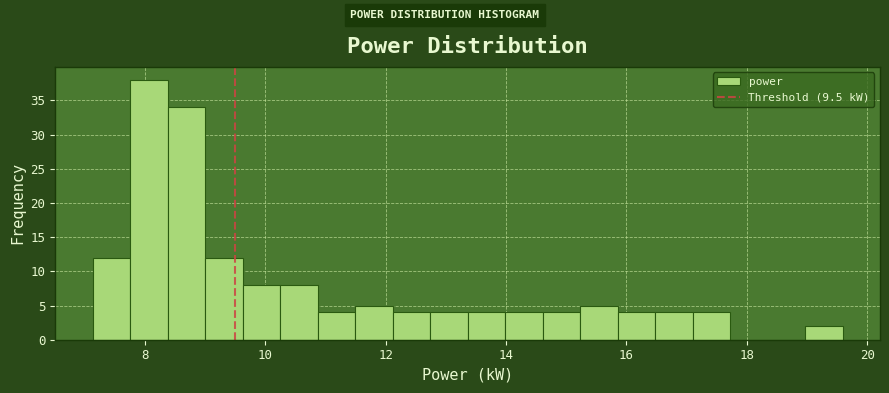

Around what value on the x-axis is the tallest bar? Give the approximate position of its centre, as read against the axis.

8.0